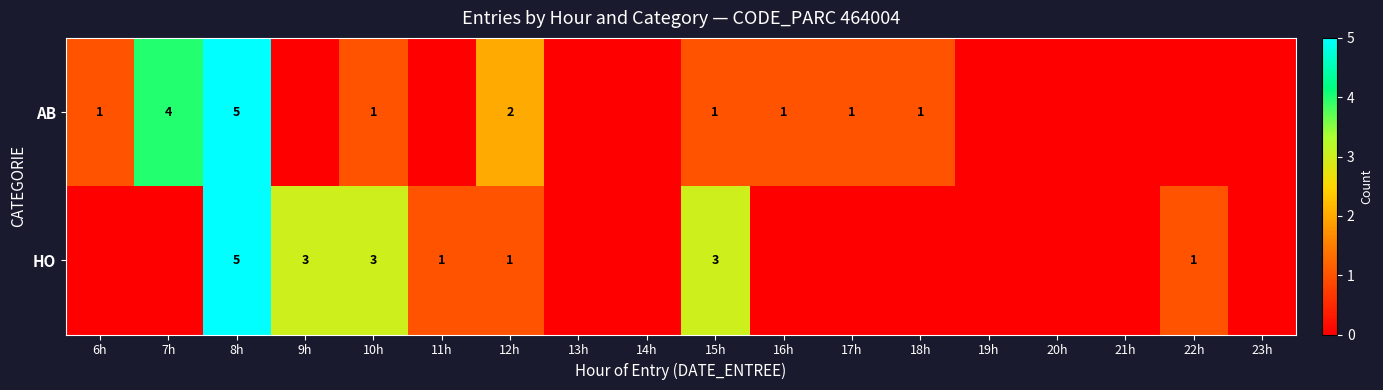

What is the spread (max minus min) of values at 12h?

1